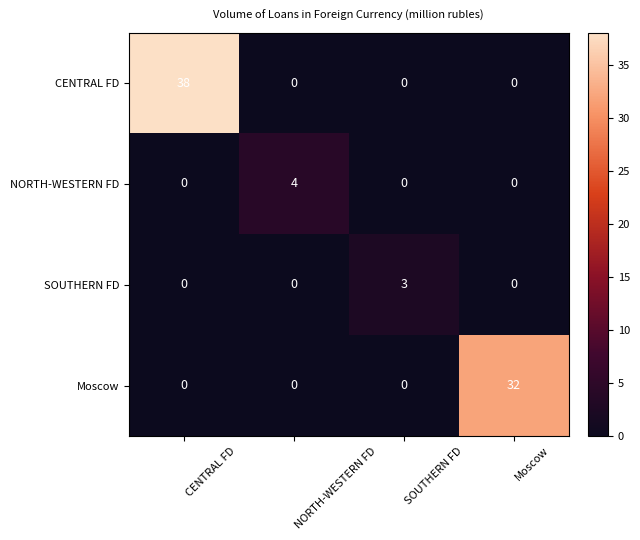

Reading left to right, what are all the values shown in this chart?

CENTRAL FD: 38	0	0	0
NORTH-WESTERN FD: 0	4	0	0
SOUTHERN FD: 0	0	3	0
Moscow: 0	0	0	32